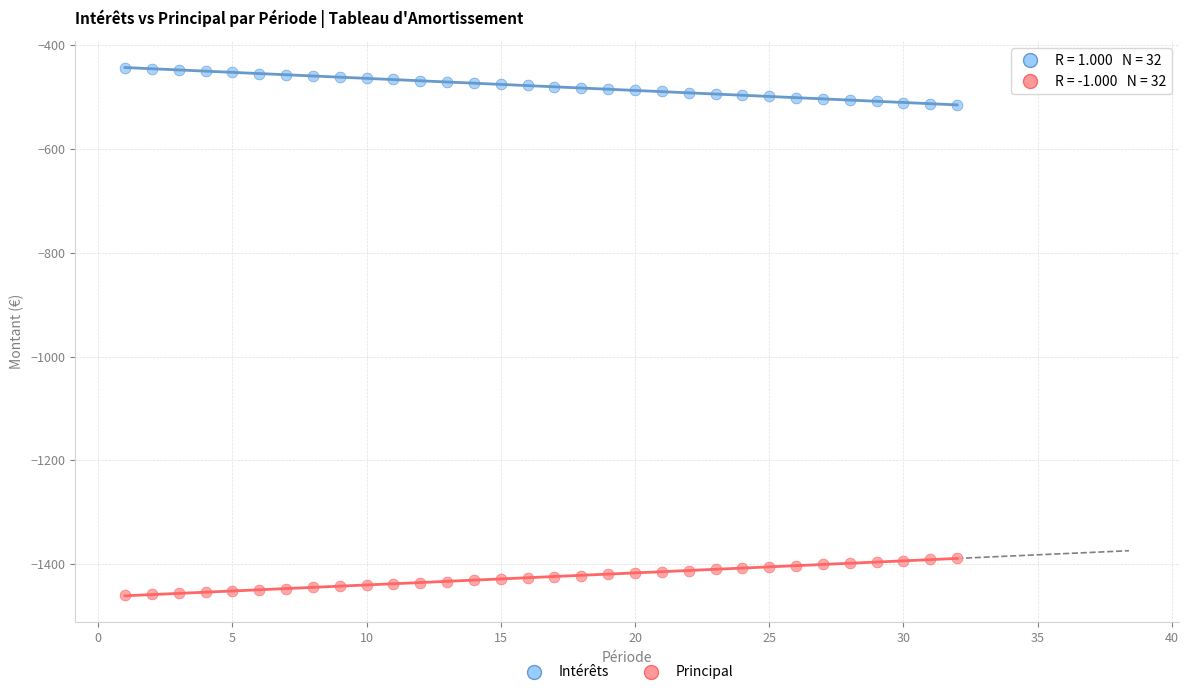

Which series contains the highest Y value?

Principal